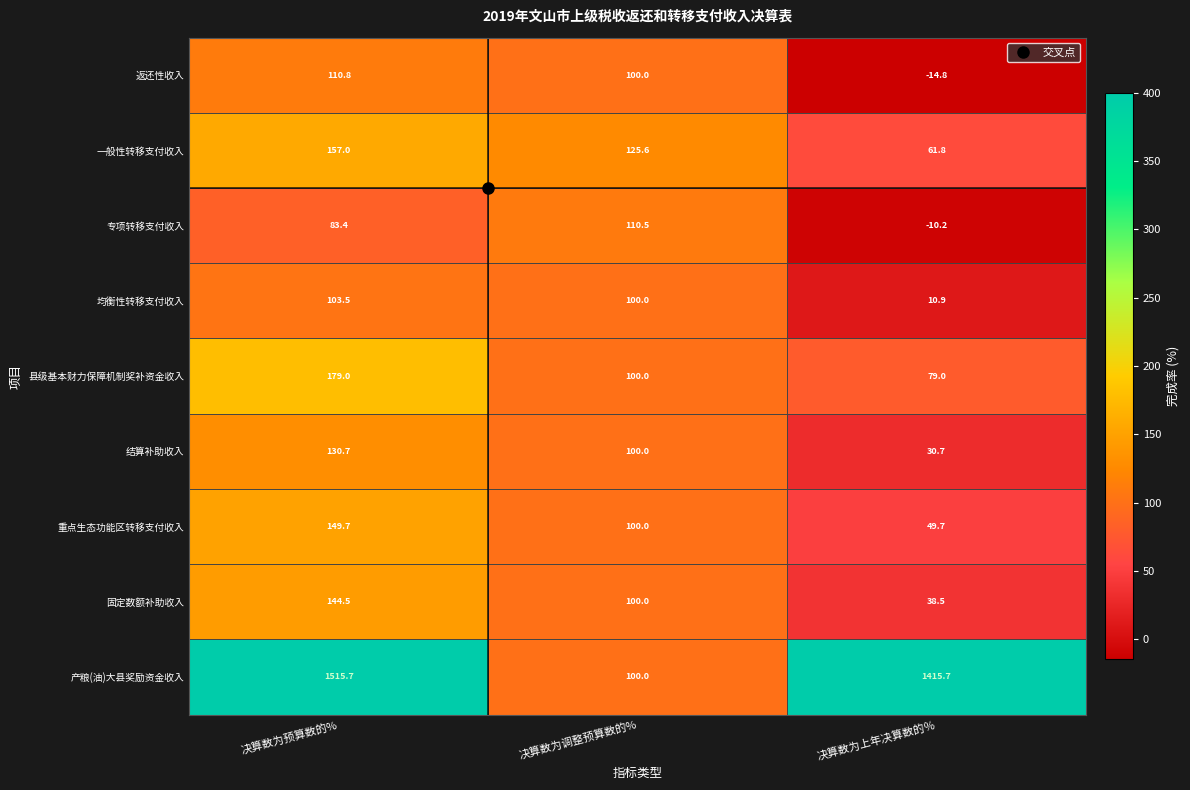

At 决算数为上年决算数的％, list the series in order from largest to smallest.

产粮(油)大县奖励资金收入, 县级基本财力保障机制奖补资金收入, 一般性转移支付收入, 重点生态功能区转移支付收入, 固定数额补助收入, 结算补助收入, 均衡性转移支付收入, 专项转移支付收入, 返还性收入